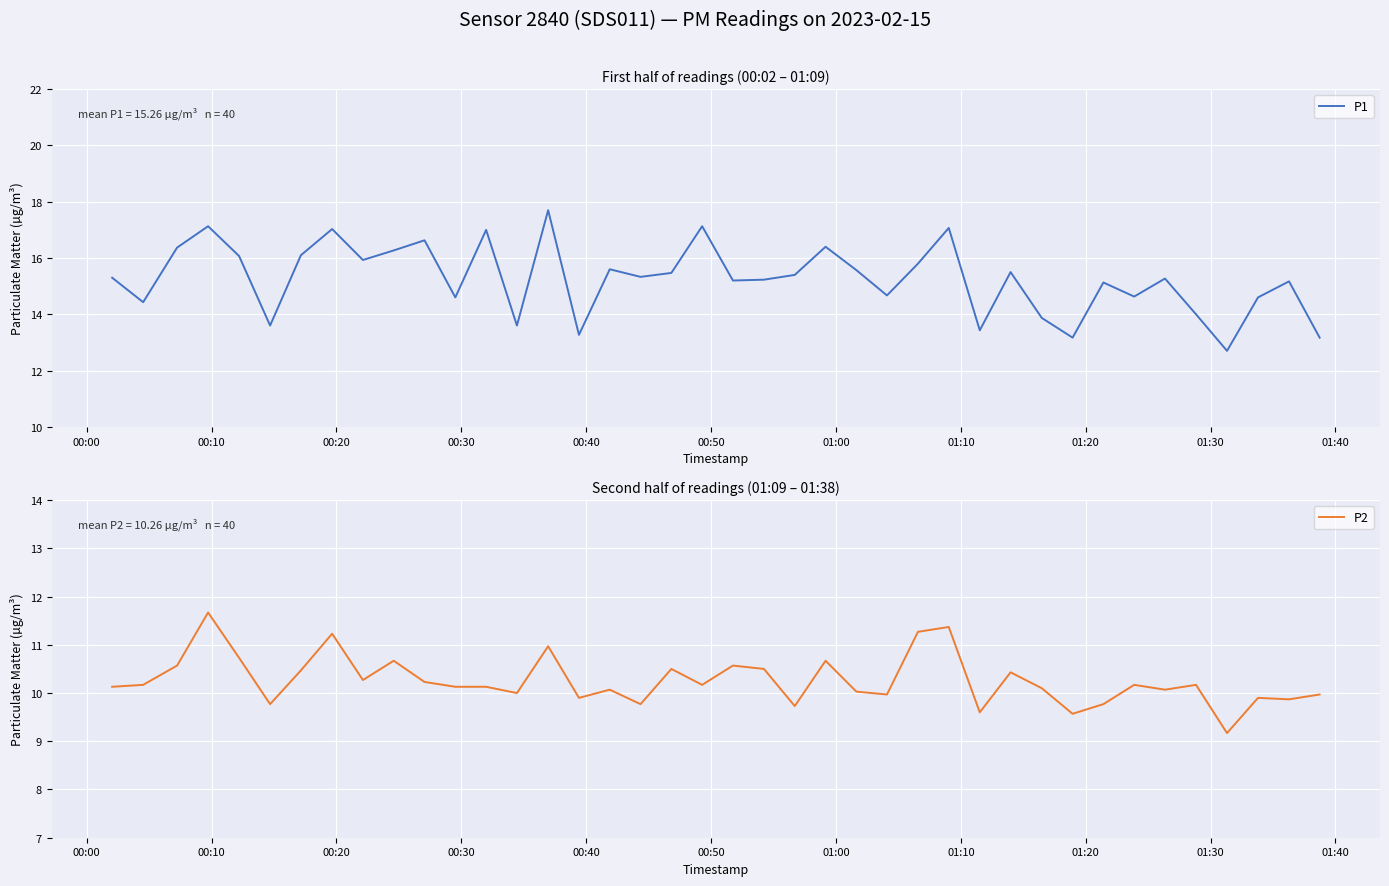

What is the maximum value for P1?

17.7